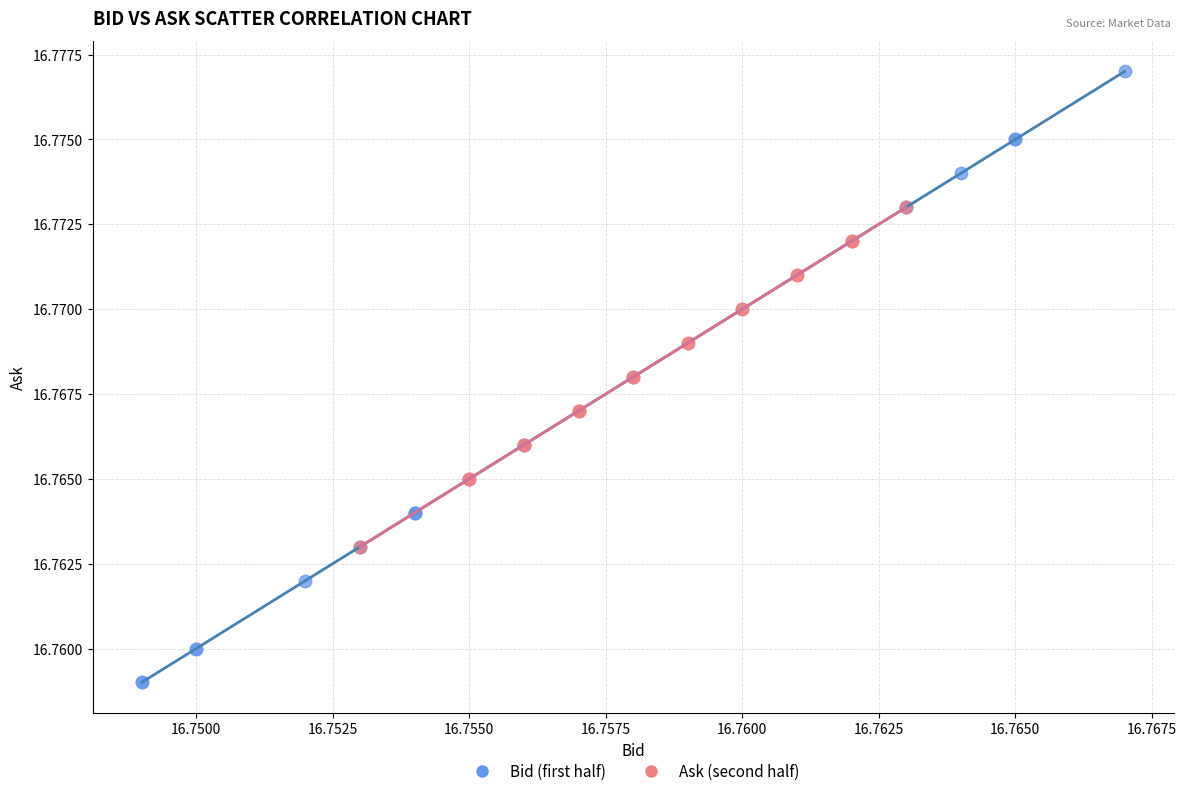

Which series has the largest Y range (max minus min)?

Bid (first half)